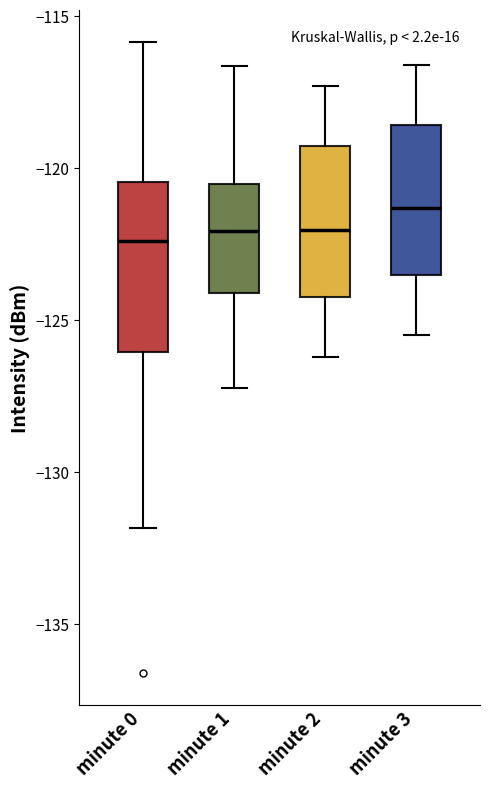

Which box has the highest median line?

minute 3